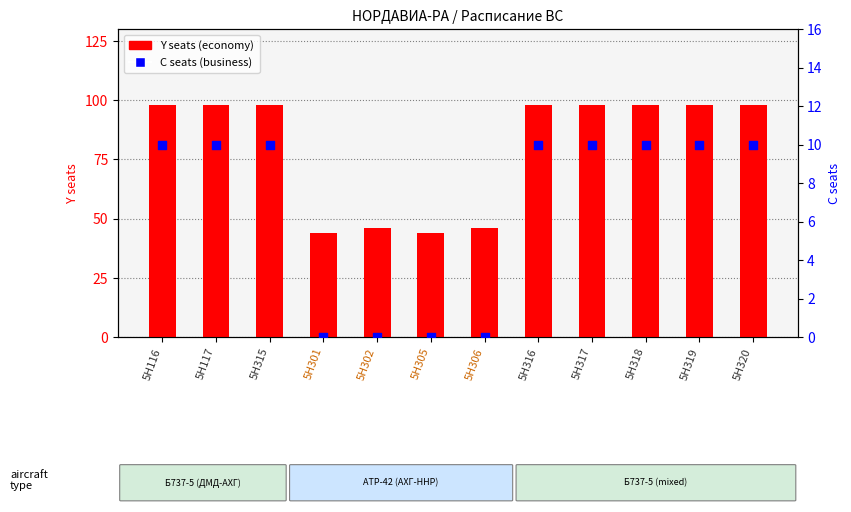

What are all the series names shown in the legend?

Y seats, C seats